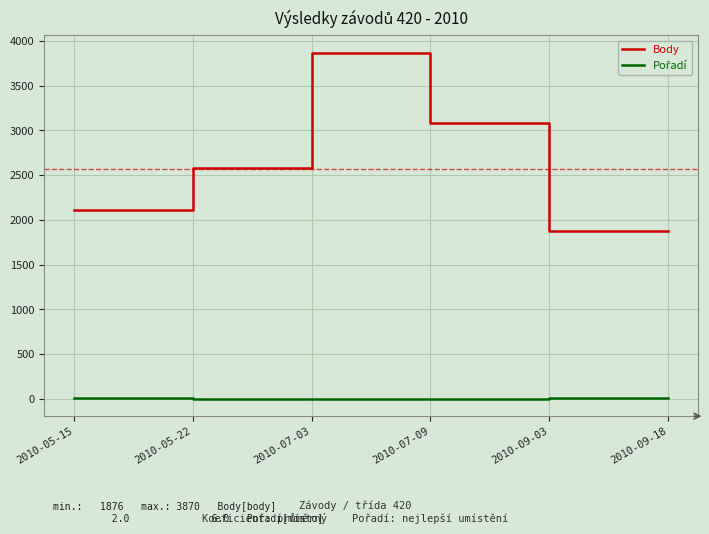

What is the minimum value shown in the chart?

2